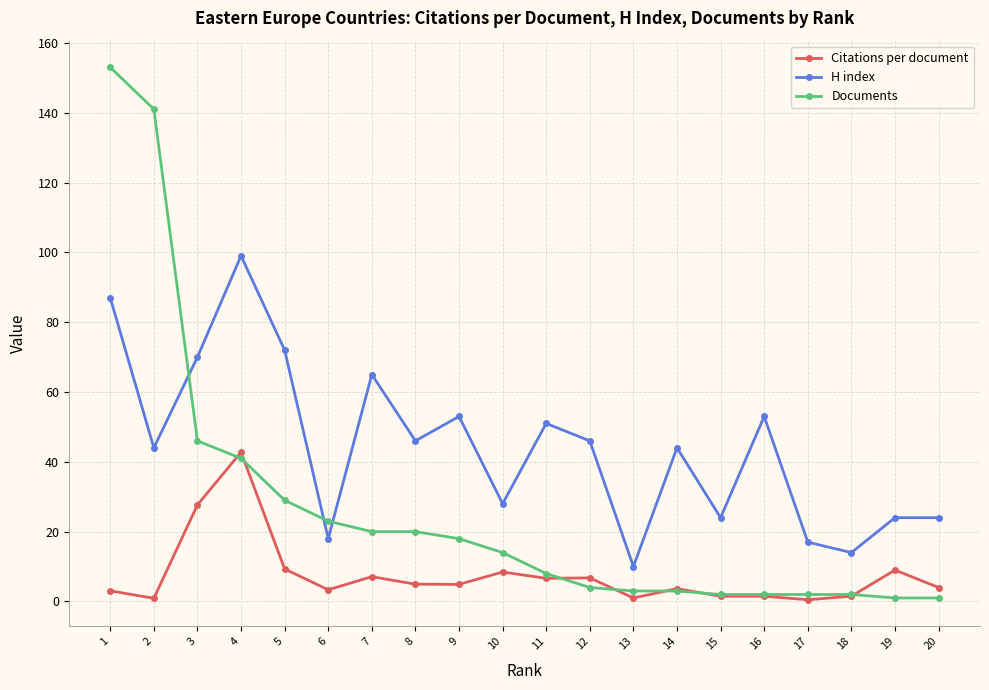

How many intersections are there between H index and Documents?

3